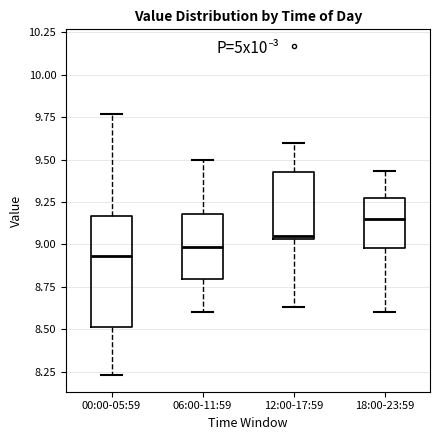

Reading left to right, transcribe this box plot: for each box, give where its median line is, the range the box spans, and where its two whiskers end, as read against the y-axis. The values are not printed on the chart, so give them approximately, as read against the axis.

00:00-05:59: median 8.95, box 8.50 to 9.15, whiskers 8.25 to 9.75
06:00-11:59: median 9.00, box 8.80 to 9.20, whiskers 8.60 to 9.50
12:00-17:59: median 9.05 (just above the box's lower edge), box 9.05 to 9.45, whiskers 8.65 to 9.60
18:00-23:59: median 9.15, box 9.00 to 9.25, whiskers 8.60 to 9.45